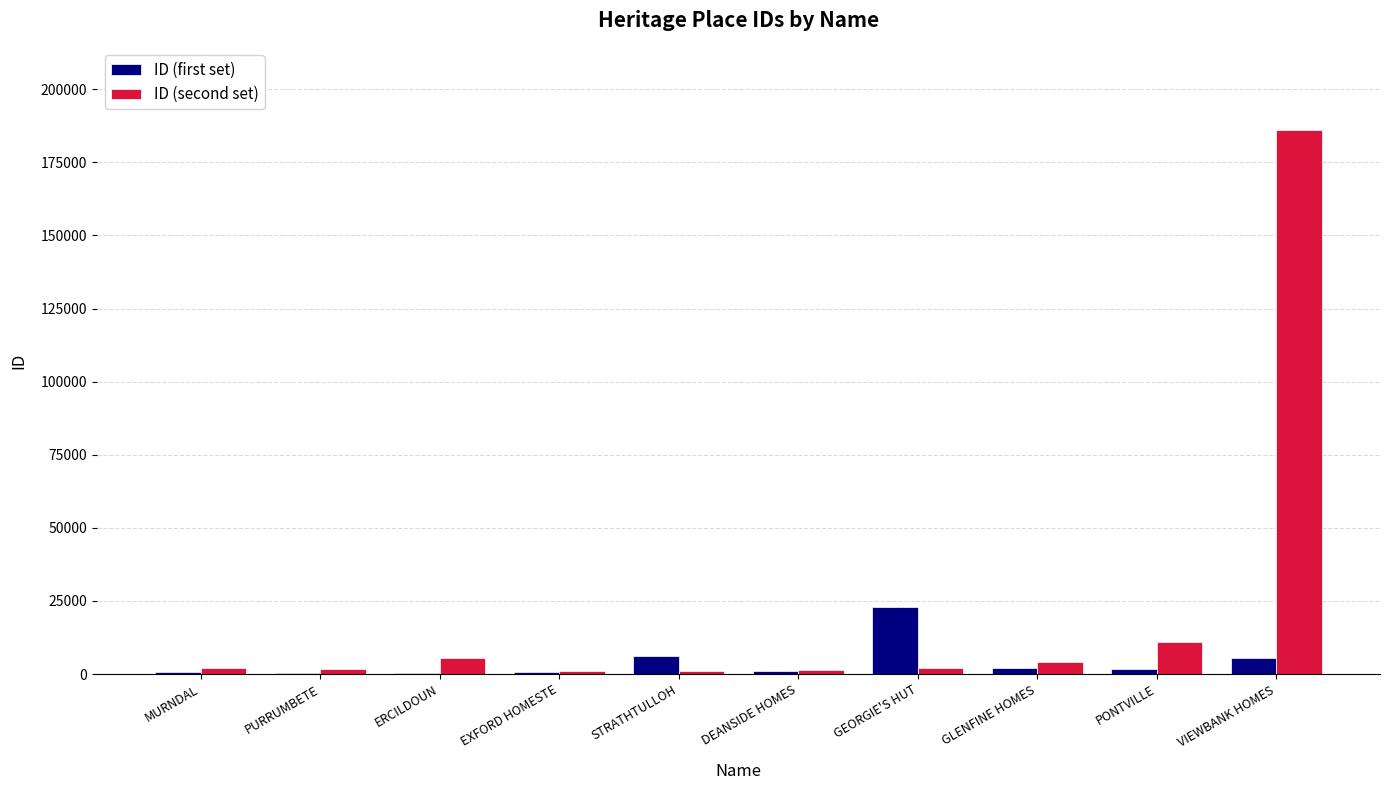

What is the sum of all ID (first set) values?

40867